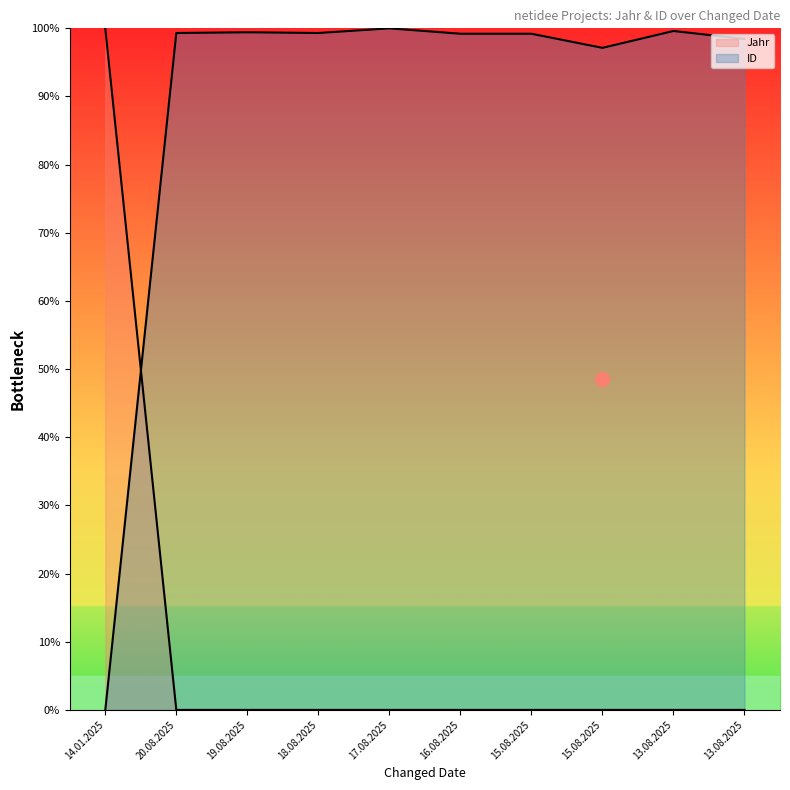

At how many categories does at least one series exceed 58?

10